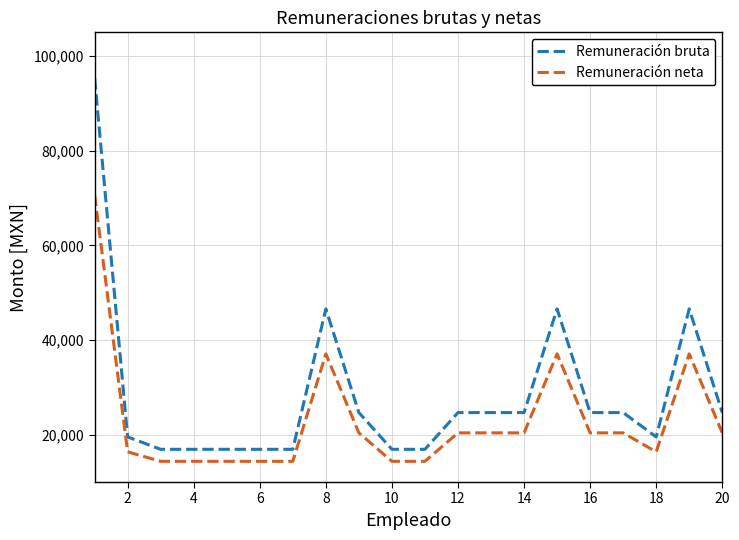

What is the highest value of the Remuneración neta series?

70665.5